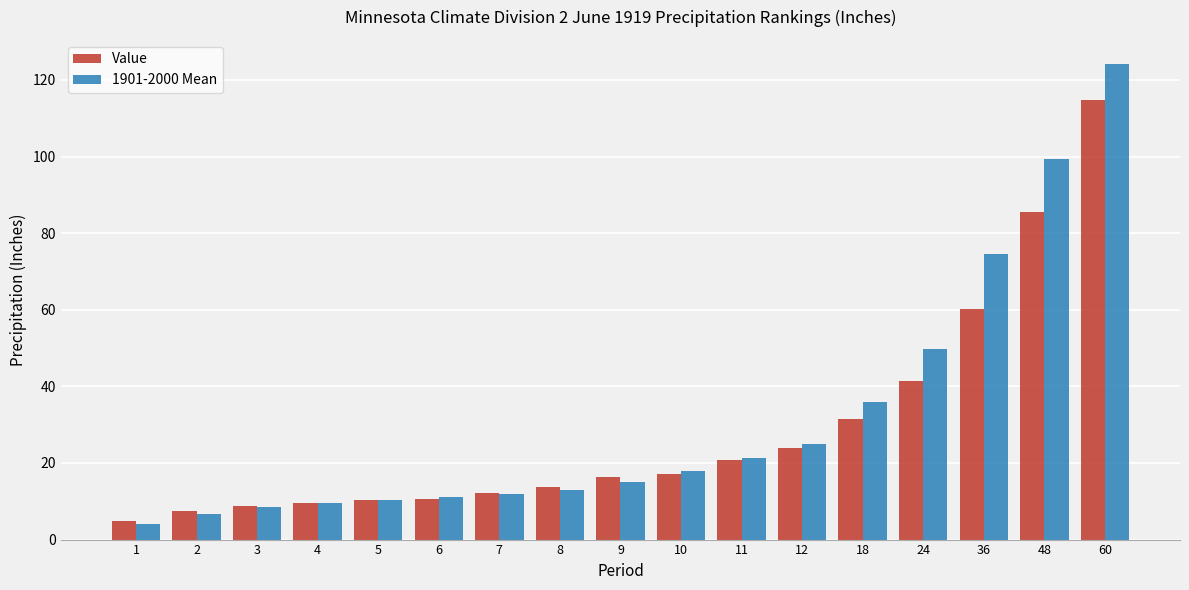

List the series in order of their peak value, highest first.

1901-2000 Mean, Value